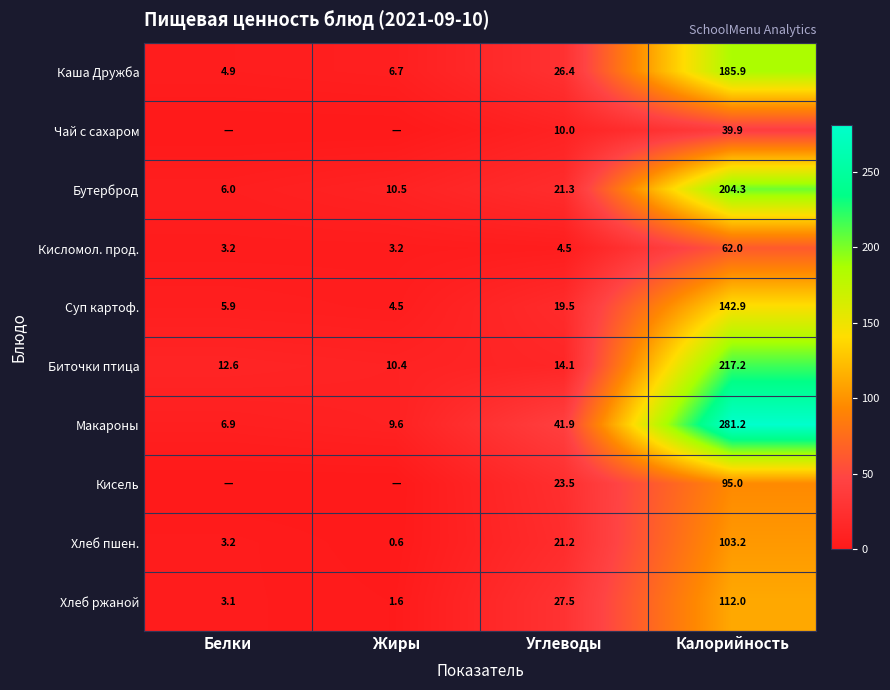

What is the difference between the maximum and minimum values in the Суп картоф. series?

138.4